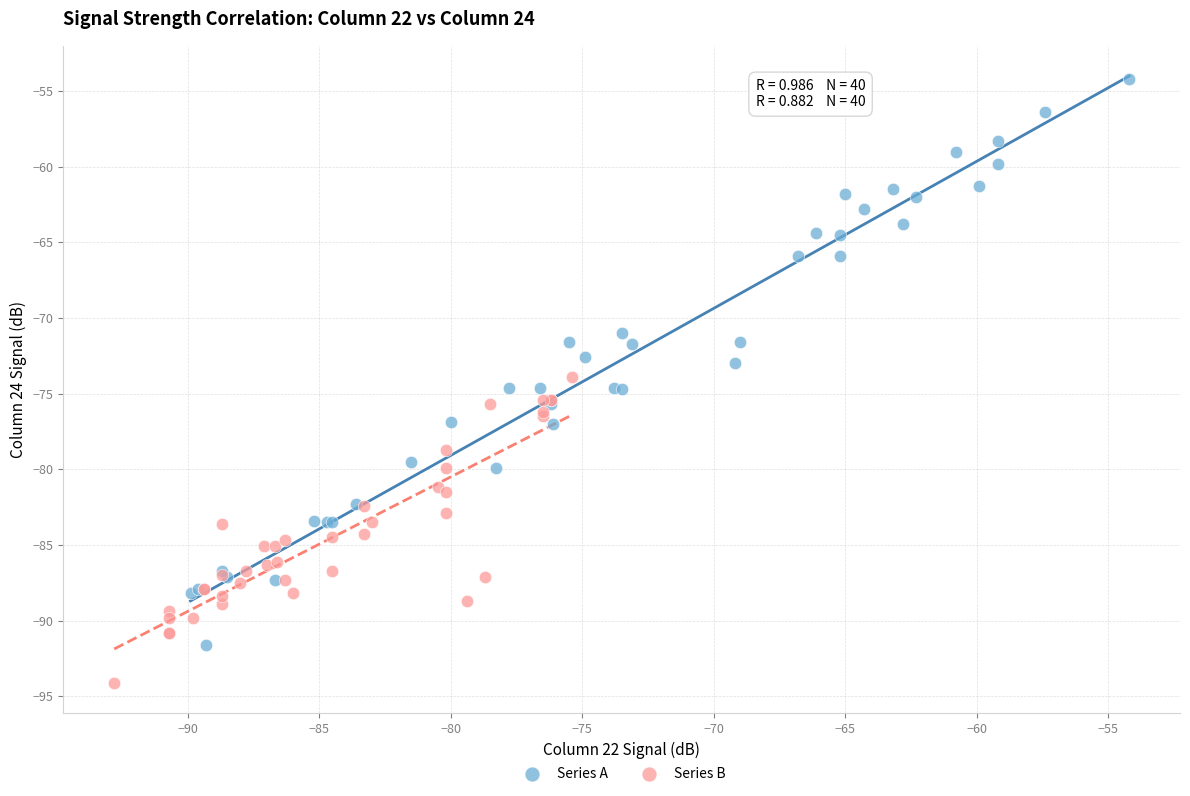

What are all the series names shown in the legend?

Series A, Series B